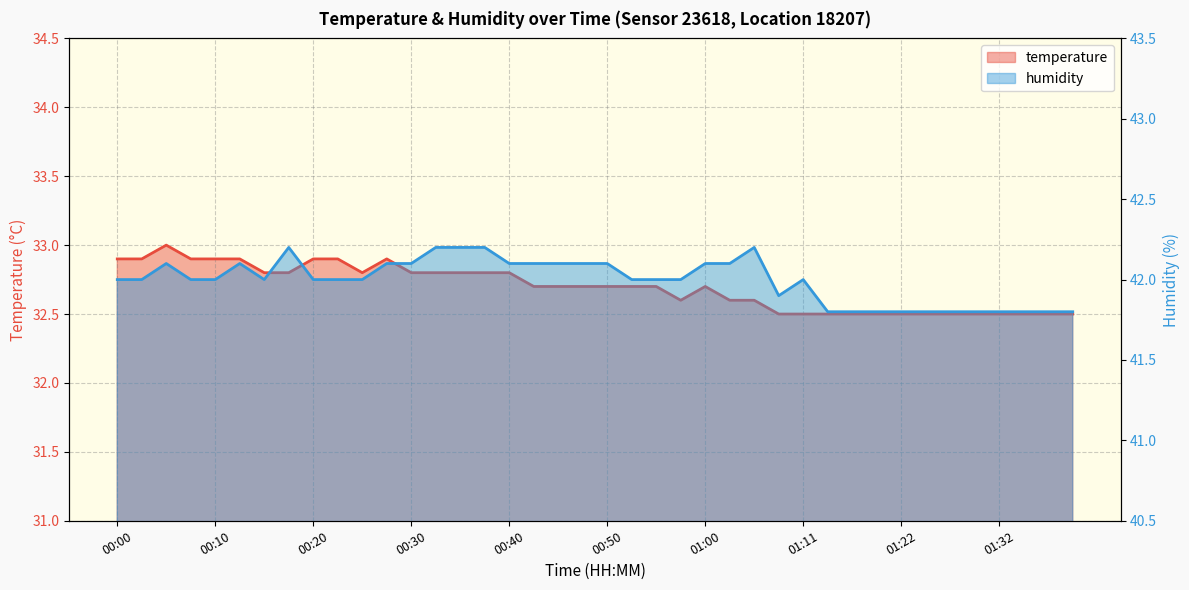

What is the spread (max minus min) of values at 00:07?

9.1